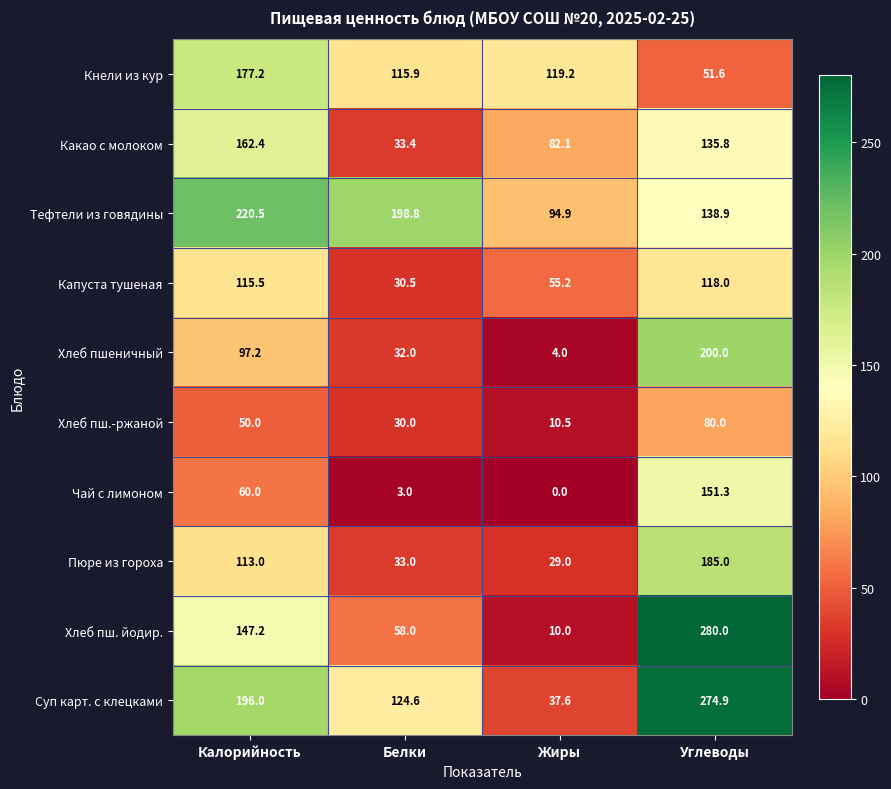

List the labels in order of Какао с молоком value, largest first.

Калорийность, Углеводы, Жиры, Белки